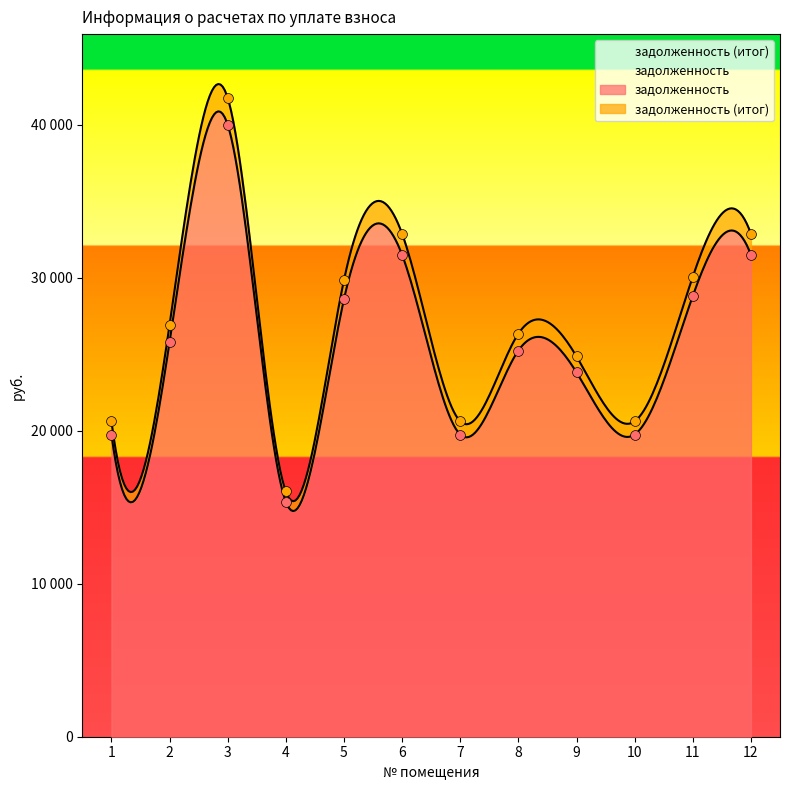

Which series reaches the maximum Y coordinate?

задолженность (итог)